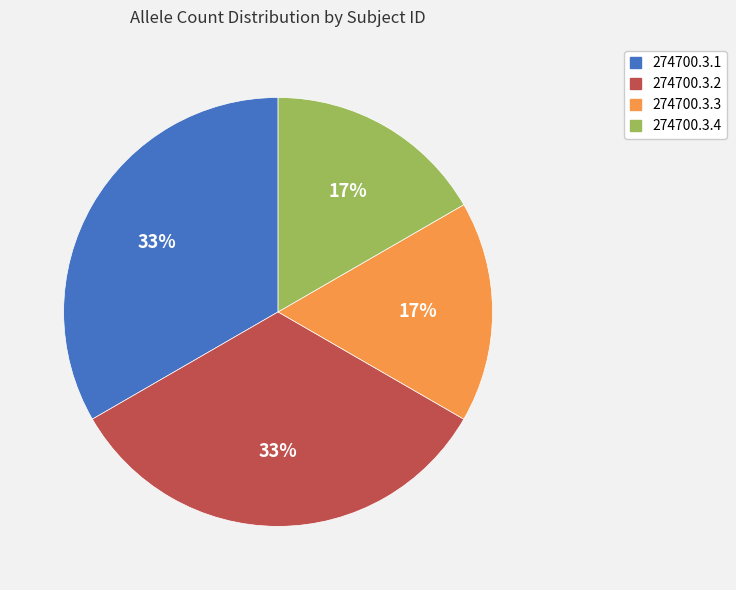

How many segments does this pie chart have?

4